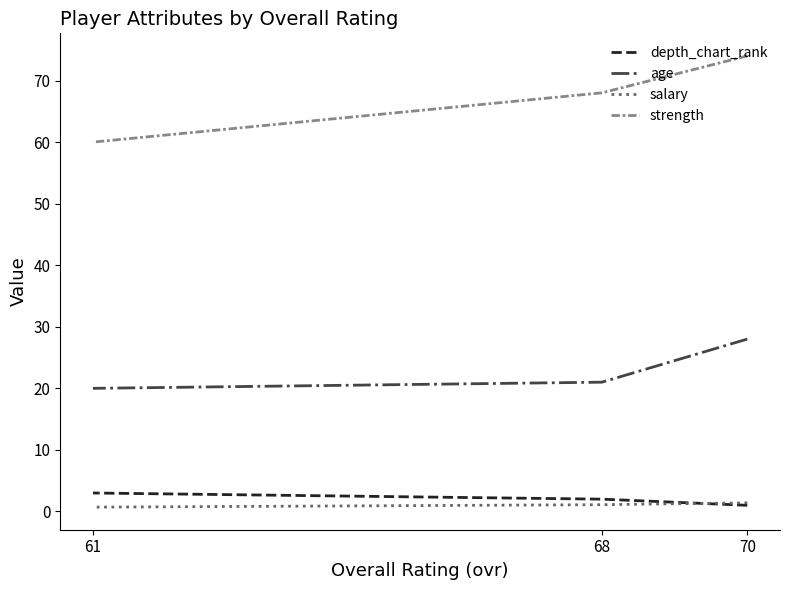

What are all the series names shown in the legend?

depth_chart_rank, age, salary, strength